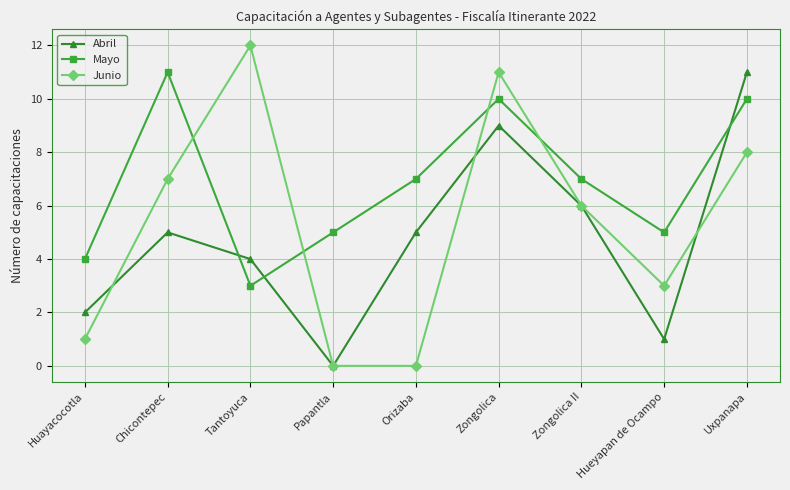

At which category is the sum across all series the highest?

Zongolica